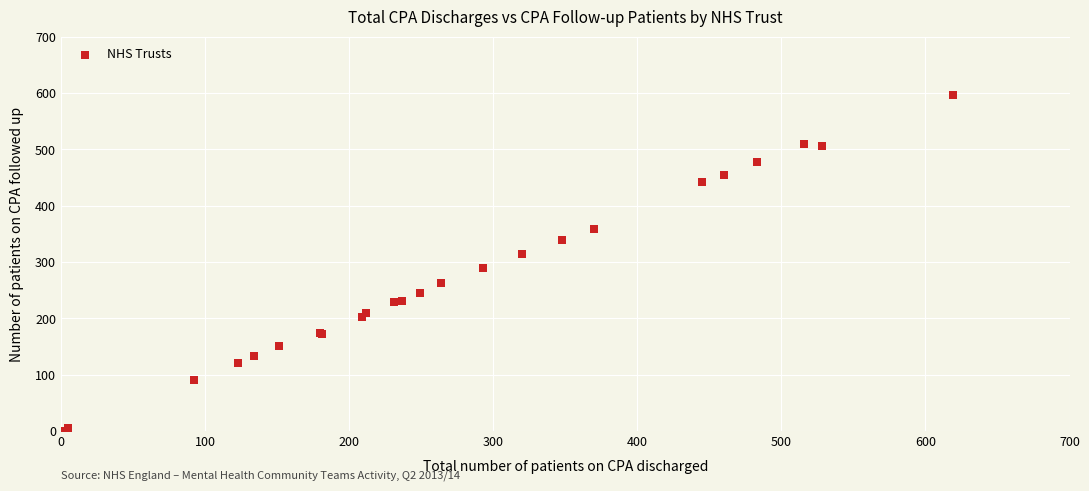

What Y value in the scatter plot is closest to 298?

289